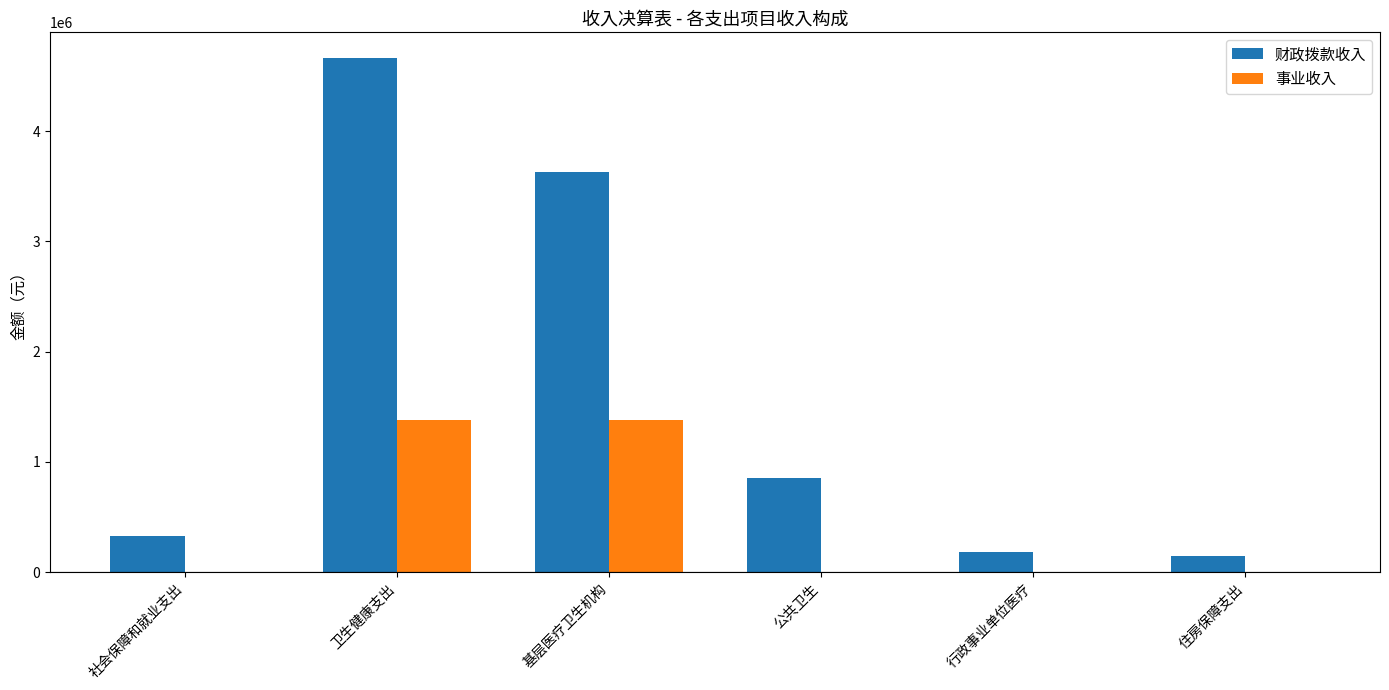

The value of 财政拨款收入 at 卫生健康支出 is 4661795.9. True or false?

True